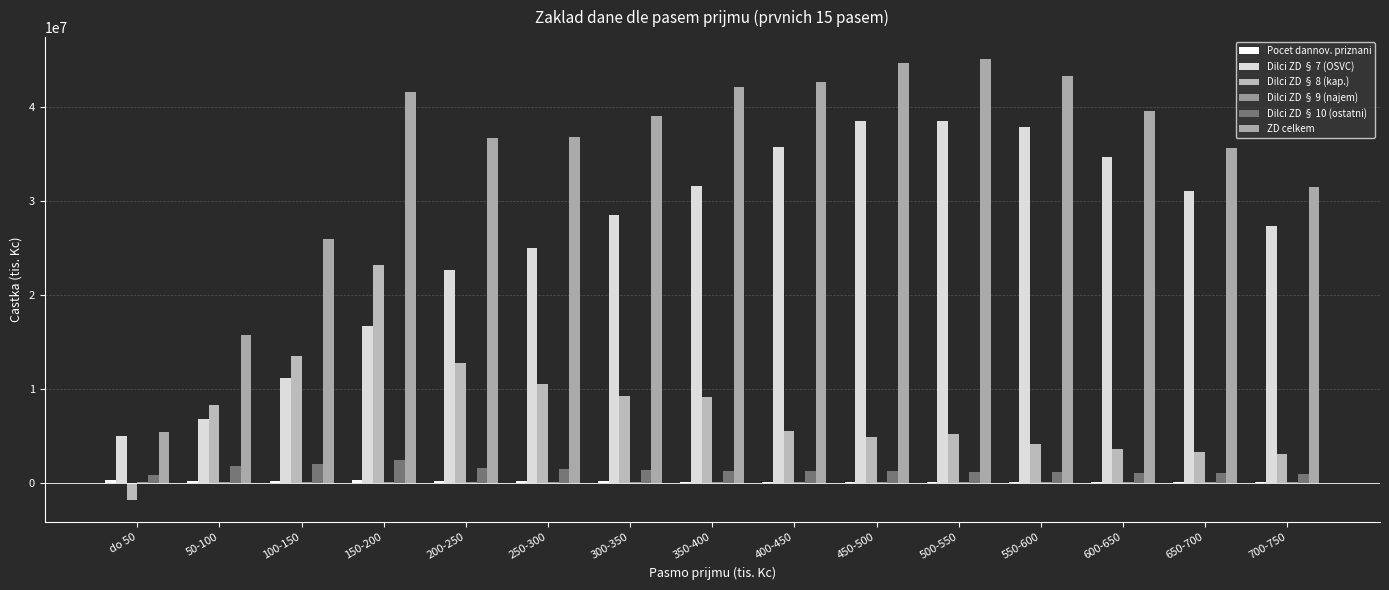

What is the difference between the Pocet dannov. priznani values at 350-400 and 250-300?

21785.0